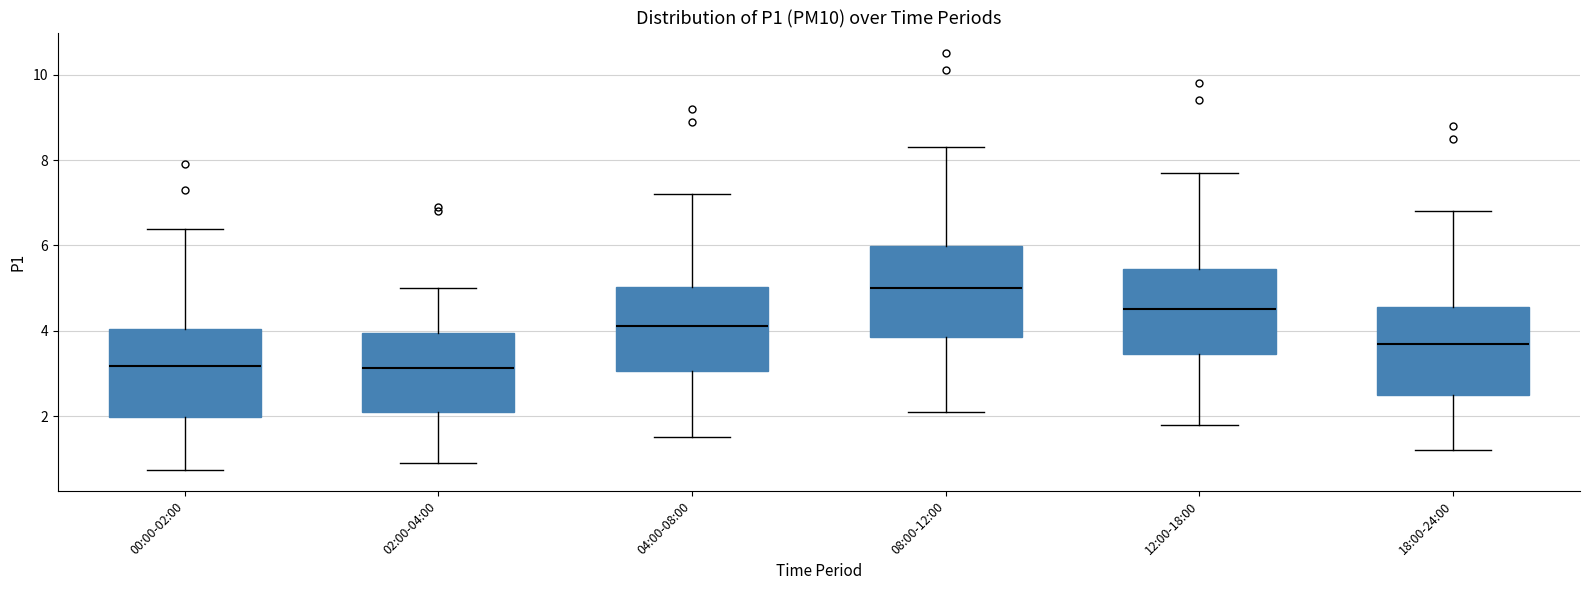

Where does the upper whisker of the box for 04:00-08:00 end on the y-axis? The values are not printed on the chart, so give them approximately, as read against the axis.

7.2